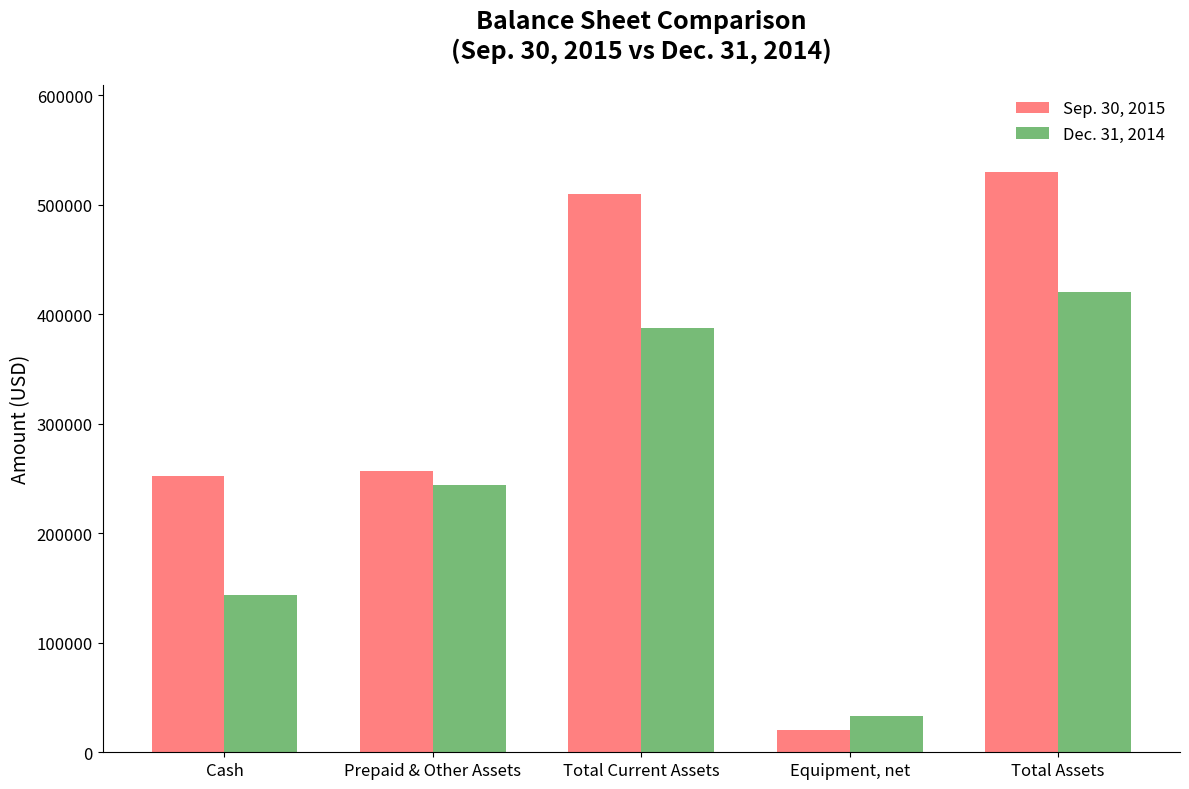

What is the total value across all series at Equipment, net?

52898